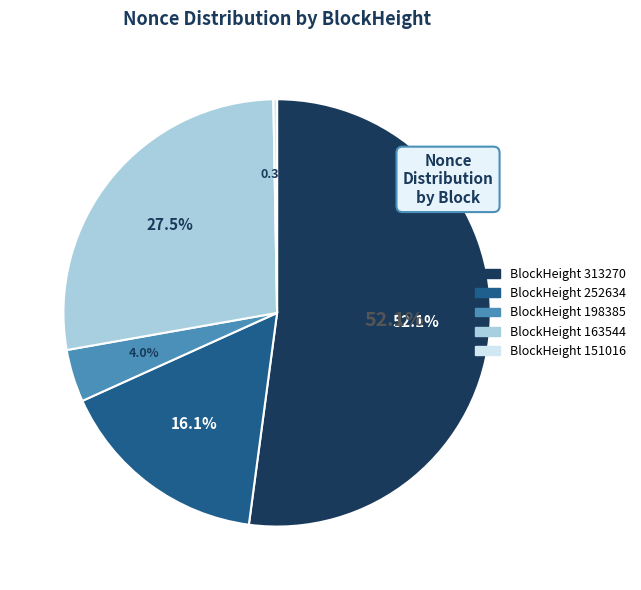

What percentage is the 198385 slice, to the nearest percent?

4%